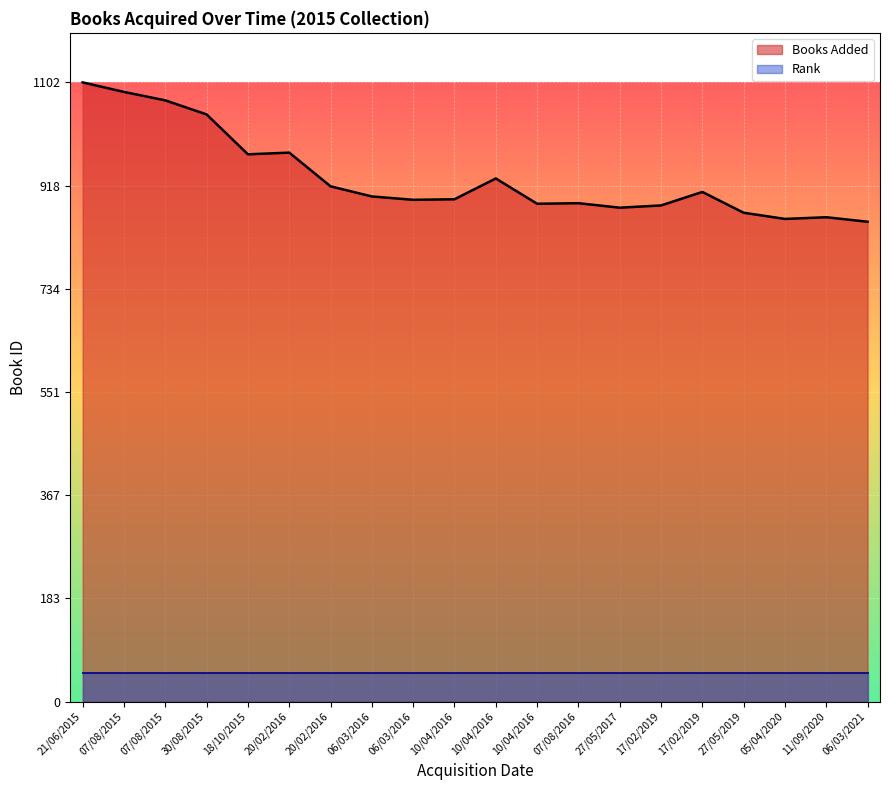

Reading left to right, transcribe all the data shown in this chart.

1102	1085	1070	1045	974	977	917	899	893	894	931	886	887	879	883	907	870	859	862	854